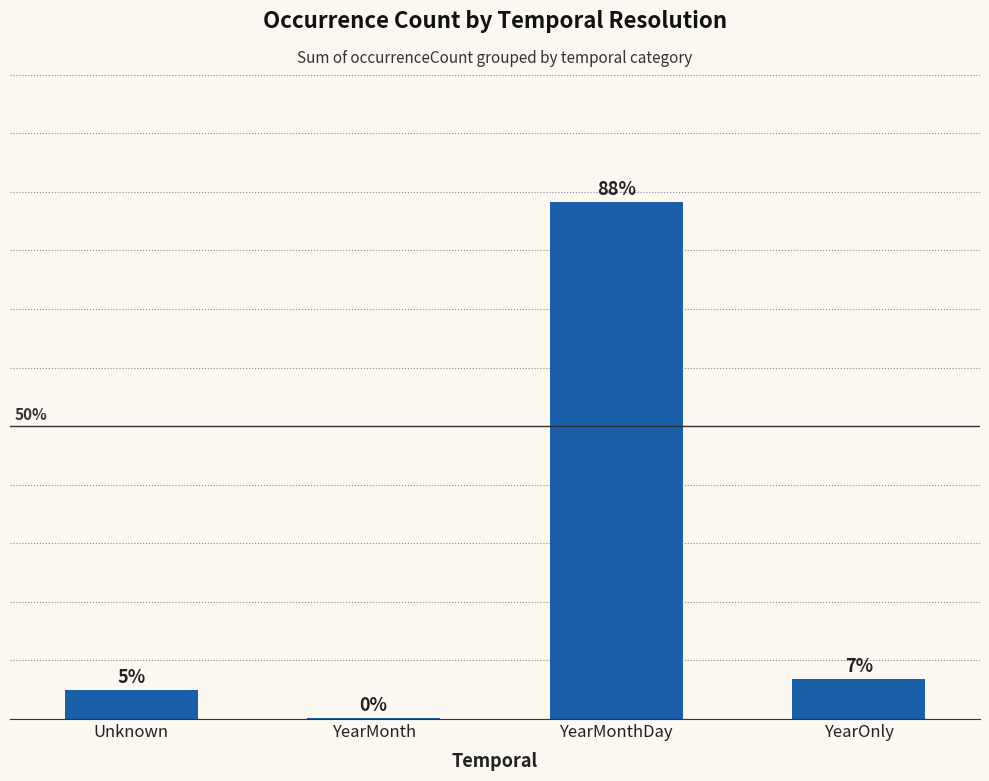

Reading left to right, extract all data points from this chart.

Unknown=4.9	YearMonth=0.1	YearMonthDay=88.2	YearOnly=6.8